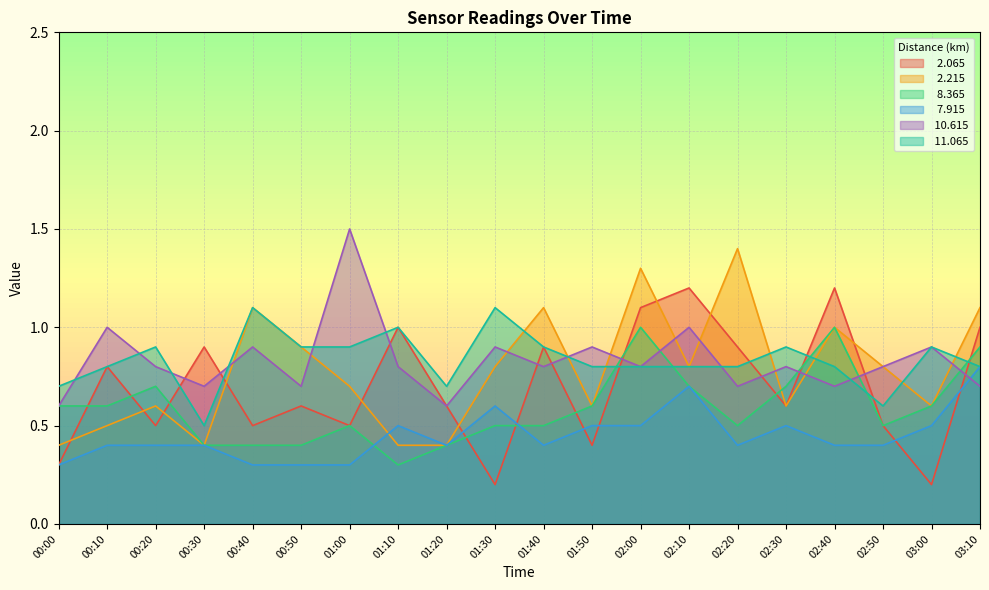

The   8.365 series shows 0.7 at 01:00. True or false?

False